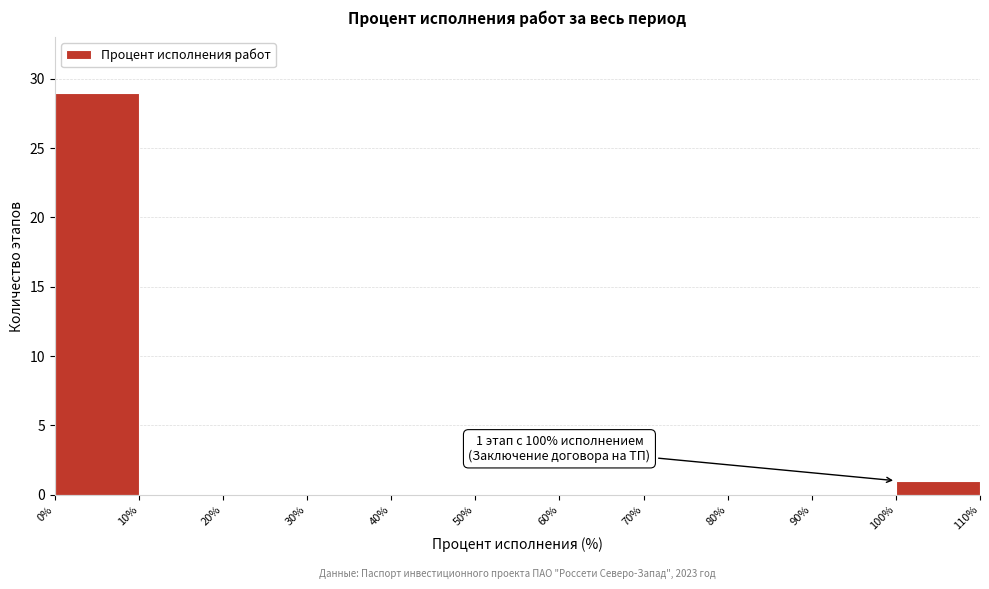

Which range on the x-axis has the tallest bar?

0% to 10%